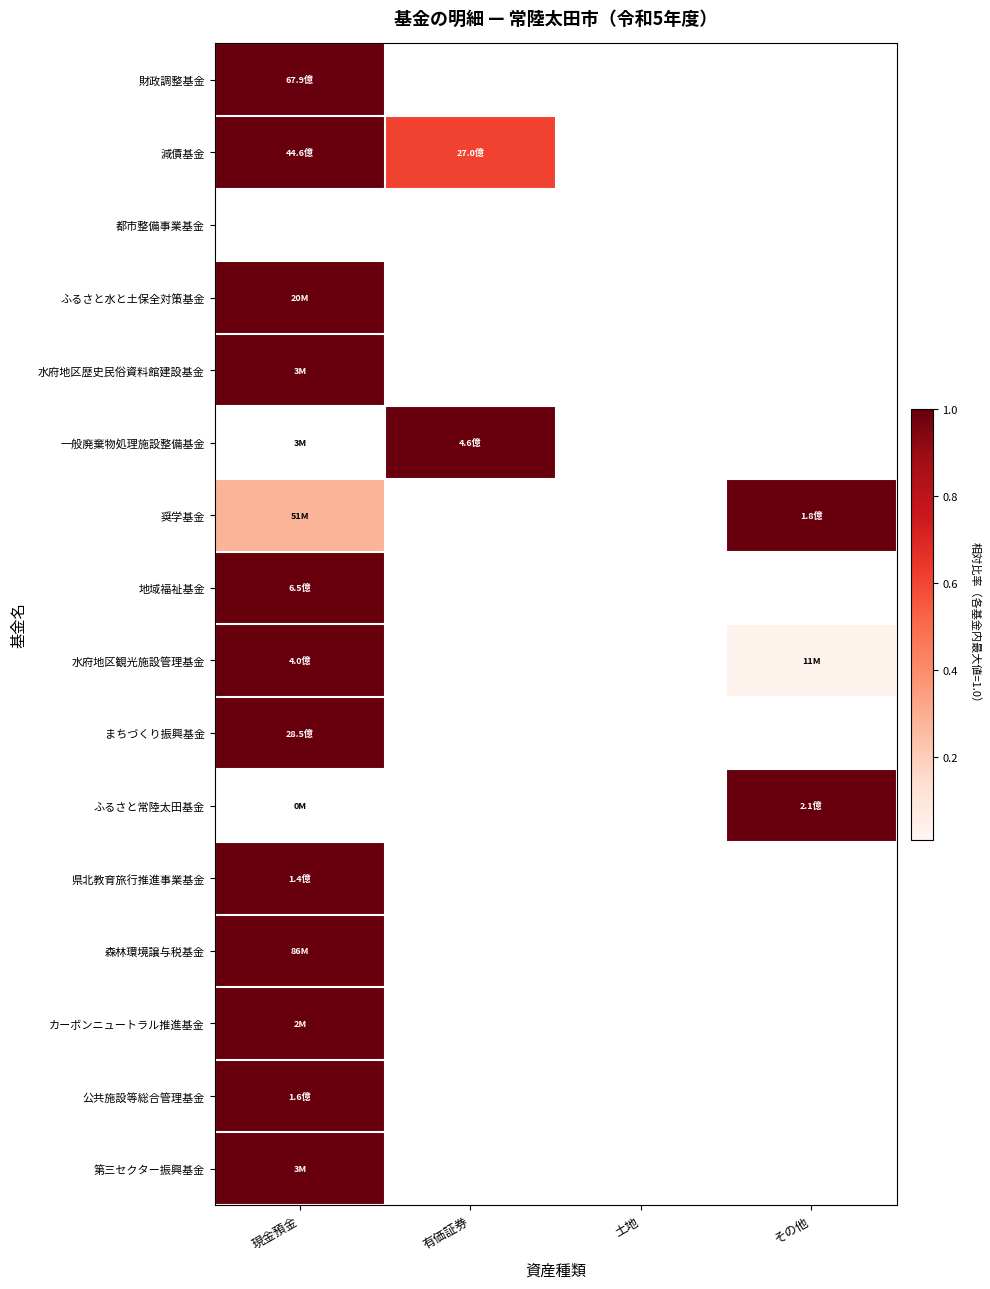

Reading right to left, what are all the values shown in this chart?

財政調整基金: その他=0.0	土地=0.0	有価証券=0.0	現金預金=1.0
減債基金: その他=0.0	土地=0.0	有価証券=0.6	現金預金=1.0
都市整備事業基金: その他=0.0	土地=0.0	有価証券=0.0	現金預金=0.0
ふるさと水と土保全対策基金: その他=0.0	土地=0.0	有価証券=0.0	現金預金=1.0
水府地区歴史民俗資料館建設基金: その他=0.0	土地=0.0	有価証券=0.0	現金預金=1.0
一般廃棄物処理施設整備基金: その他=0.0	土地=0.0	有価証券=1.0	現金預金=0.0
奨学基金: その他=1.0	土地=0.0	有価証券=0.0	現金預金=0.3
地域福祉基金: その他=0.0	土地=0.0	有価証券=0.0	現金預金=1.0
水府地区観光施設管理基金: その他=0.0	土地=0.0	有価証券=0.0	現金預金=1.0
まちづくり振興基金: その他=0.0	土地=0.0	有価証券=0.0	現金預金=1.0
ふるさと常陸太田基金: その他=1.0	土地=0.0	有価証券=0.0	現金預金=0.0
県北教育旅行推進事業基金: その他=0.0	土地=0.0	有価証券=0.0	現金預金=1.0
森林環境譲与税基金: その他=0.0	土地=0.0	有価証券=0.0	現金預金=1.0
カーボンニュートラル推進基金: その他=0.0	土地=0.0	有価証券=0.0	現金預金=1.0
公共施設等総合管理基金: その他=0.0	土地=0.0	有価証券=0.0	現金預金=1.0
第三セクター振興基金: その他=0.0	土地=0.0	有価証券=0.0	現金預金=1.0